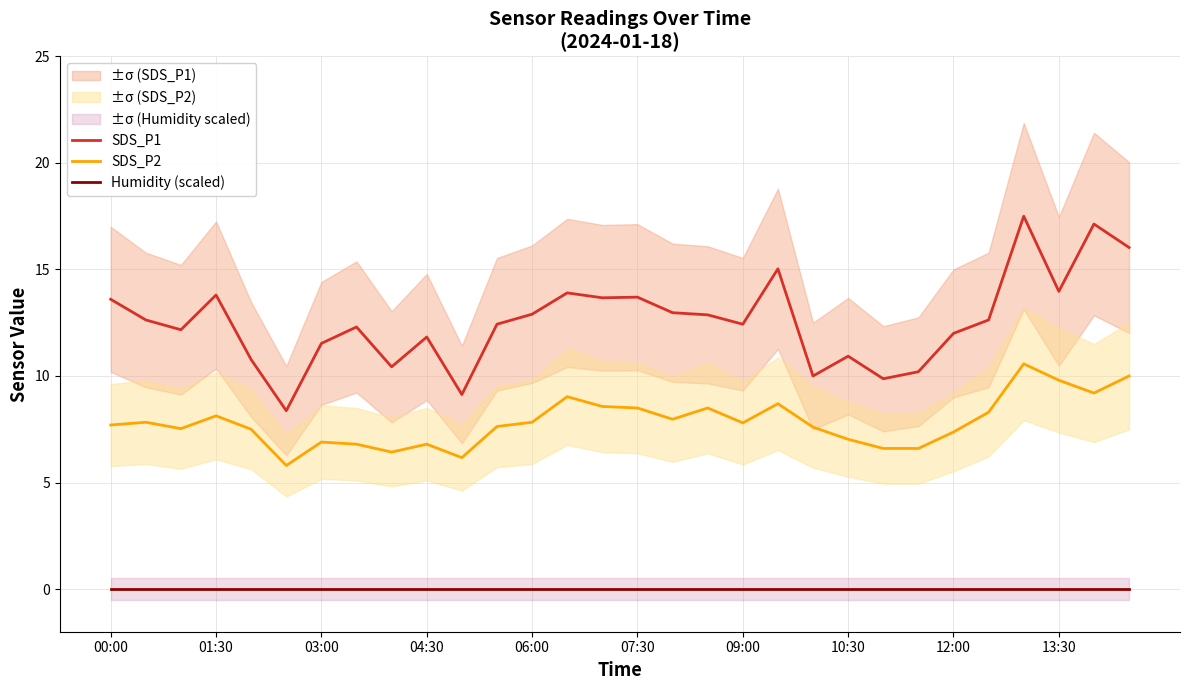

True or false: Humidity (scaled) and SDS_P1 intersect in this chart.

False